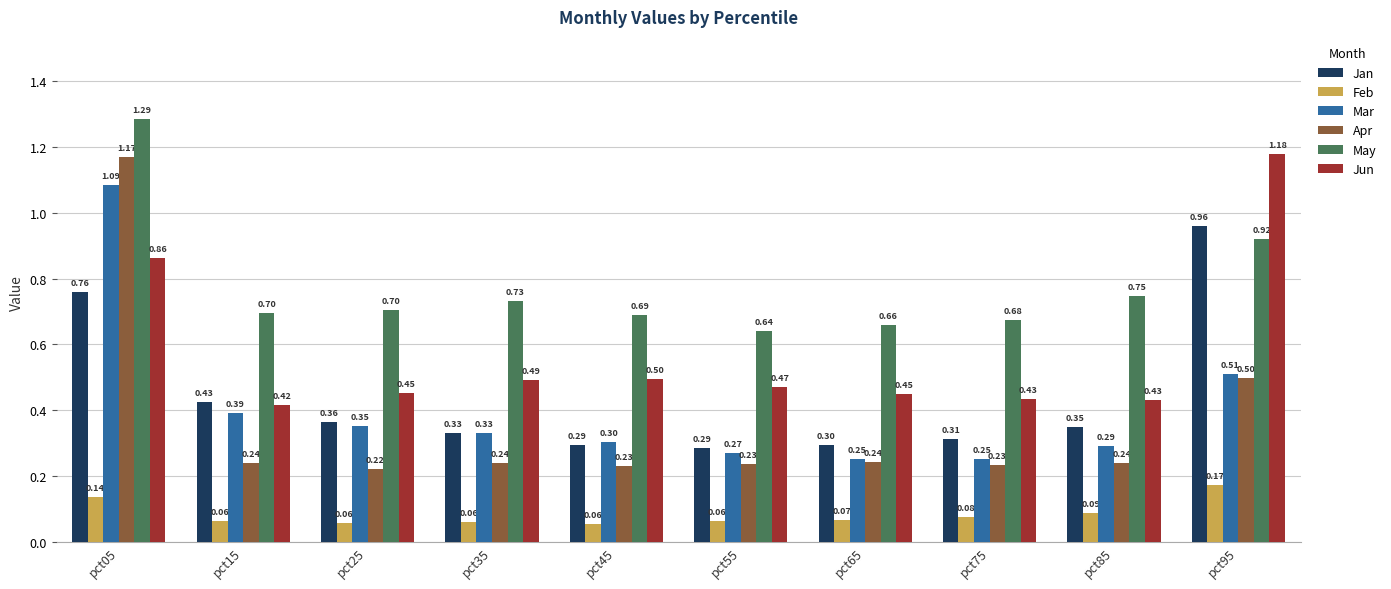

What is the total value across all series at pct65?

2.0